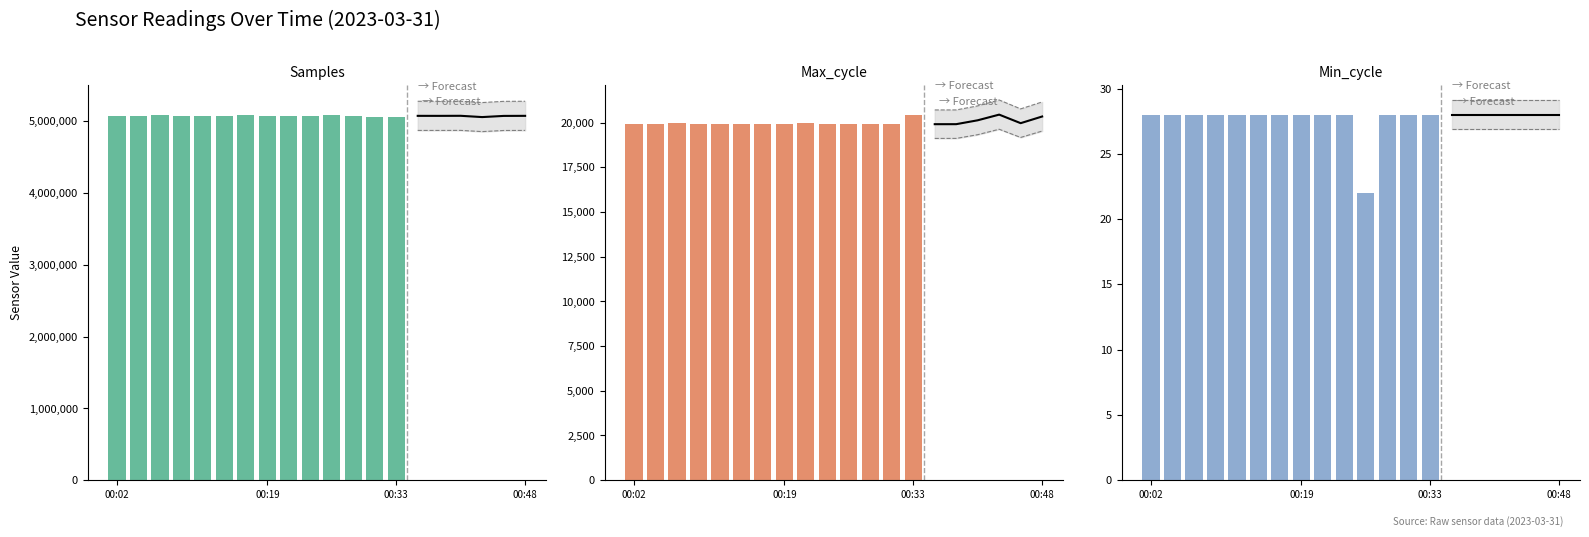

The Min_cycle series shows 14 at 00:02. True or false?

False